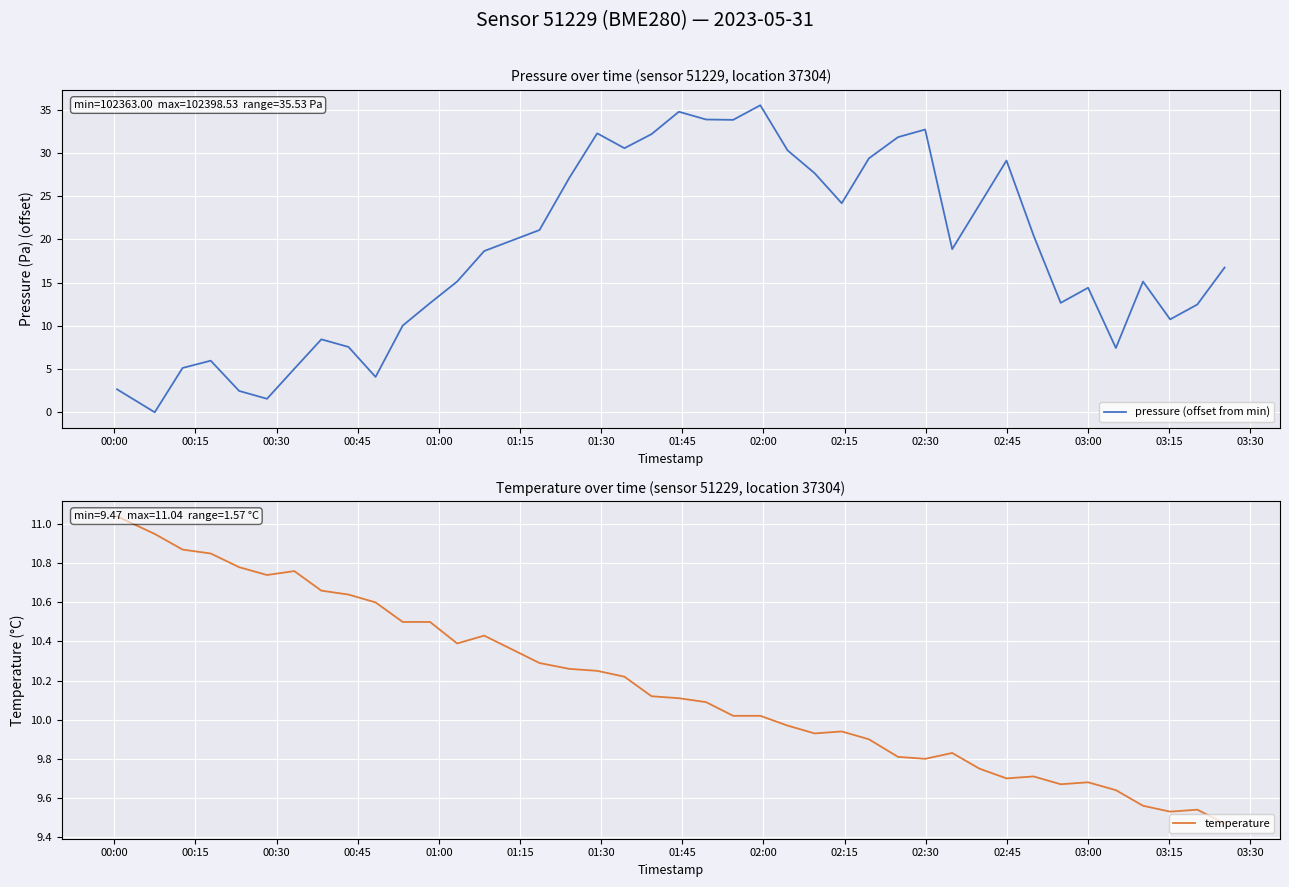

True or false: pressure (offset from min) and temperature cross at least once.

True